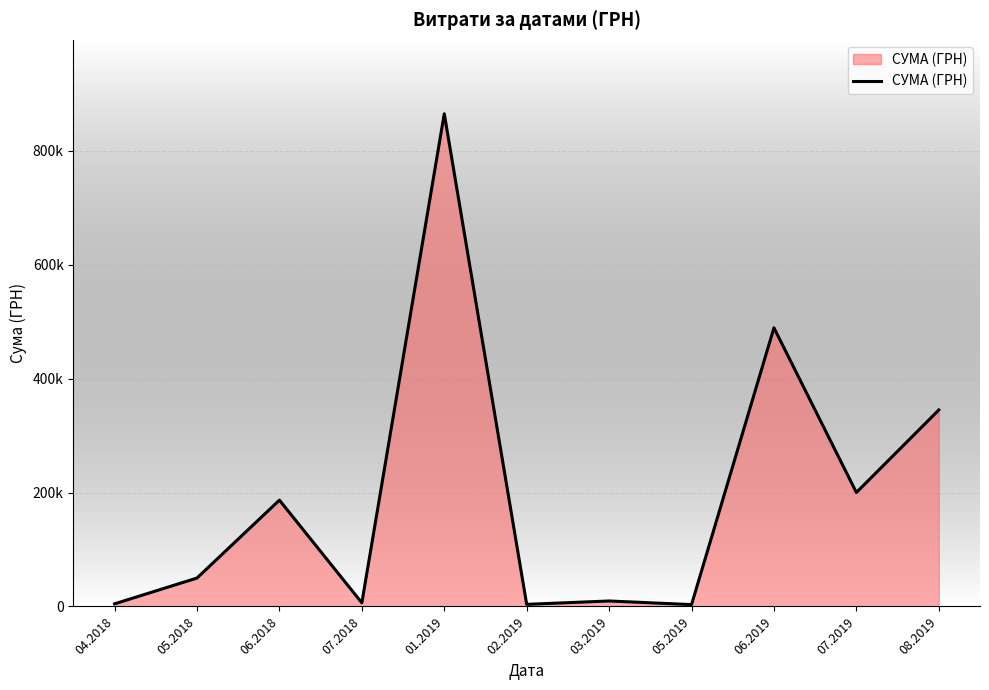

Does the chart display data point markers on the line(s)?

No